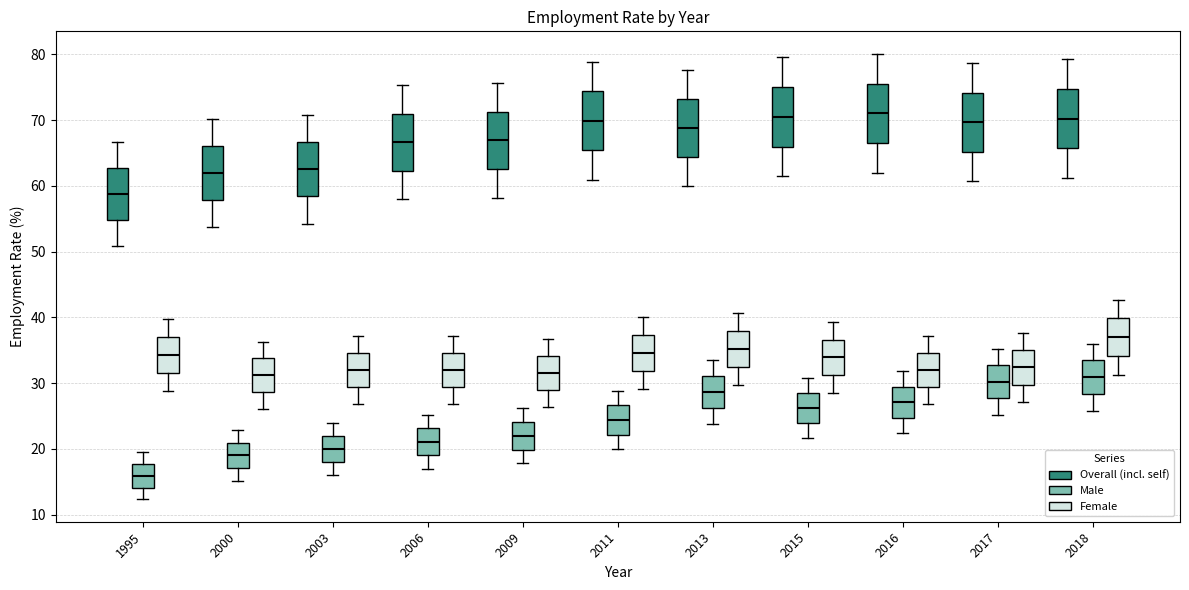

Reading left to right, read every box against the y-axis: the position of its median line, the range the box covers, and the ends of its whiskers. The values are not printed on the chart, so give them approximately, as read against the axis.

1995 (Overall (incl. self)): median 59, box 55 to 63, whiskers 51 to 67
1995 (Male): median 16, box 14 to 18, whiskers 12 to 19
1995 (Female): median 34, box 32 to 37, whiskers 29 to 40
2000 (Overall (incl. self)): median 62, box 58 to 66, whiskers 54 to 70
2000 (Male): median 19, box 17 to 21, whiskers 15 to 23
2000 (Female): median 31, box 29 to 34, whiskers 26 to 36
2003 (Overall (incl. self)): median 63, box 58 to 67, whiskers 54 to 71
2003 (Male): median 20, box 18 to 22, whiskers 16 to 24
2003 (Female): median 32, box 29 to 35, whiskers 27 to 37
2006 (Overall (incl. self)): median 67, box 62 to 71, whiskers 58 to 75
2006 (Male): median 21, box 19 to 23, whiskers 17 to 25
2006 (Female): median 32, box 29 to 35, whiskers 27 to 37
2009 (Overall (incl. self)): median 67, box 63 to 71, whiskers 58 to 76
2009 (Male): median 22, box 20 to 24, whiskers 18 to 26
2009 (Female): median 32, box 29 to 34, whiskers 26 to 37
2011 (Overall (incl. self)): median 70, box 65 to 74, whiskers 61 to 79
2011 (Male): median 24, box 22 to 27, whiskers 20 to 29
2011 (Female): median 35, box 32 to 37, whiskers 29 to 40
2013 (Overall (incl. self)): median 69, box 64 to 73, whiskers 60 to 78
2013 (Male): median 29, box 26 to 31, whiskers 24 to 33
2013 (Female): median 35, box 32 to 38, whiskers 30 to 41
2015 (Overall (incl. self)): median 71, box 66 to 75, whiskers 61 to 80
2015 (Male): median 26, box 24 to 29, whiskers 22 to 31
2015 (Female): median 34, box 31 to 37, whiskers 29 to 39
2016 (Overall (incl. self)): median 71, box 66 to 76, whiskers 62 to 80
2016 (Male): median 27, box 25 to 29, whiskers 22 to 32
2016 (Female): median 32, box 29 to 35, whiskers 27 to 37
2017 (Overall (incl. self)): median 70, box 65 to 74, whiskers 61 to 79
2017 (Male): median 30, box 28 to 33, whiskers 25 to 35
2017 (Female): median 32, box 30 to 35, whiskers 27 to 38
2018 (Overall (incl. self)): median 70, box 66 to 75, whiskers 61 to 79
2018 (Male): median 31, box 28 to 33, whiskers 26 to 36
2018 (Female): median 37, box 34 to 40, whiskers 31 to 43